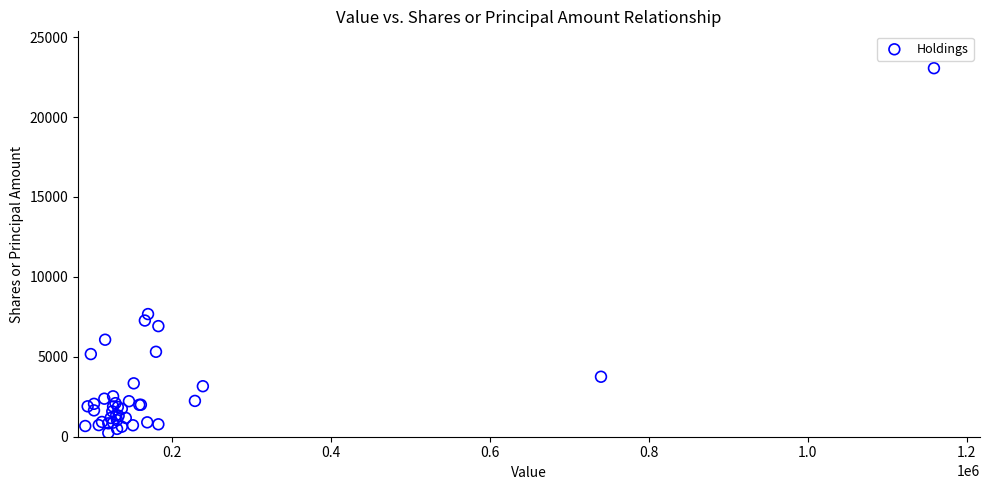

What Y value in the scatter plot is closest to 11647?

7673